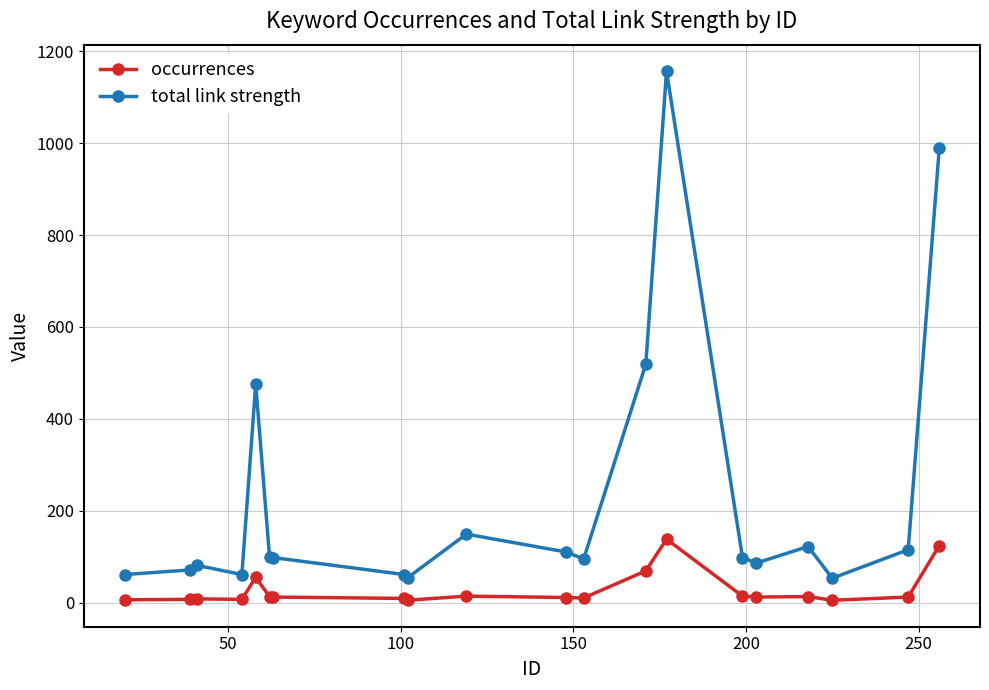

How many values in the total link strength series are below 98?

9